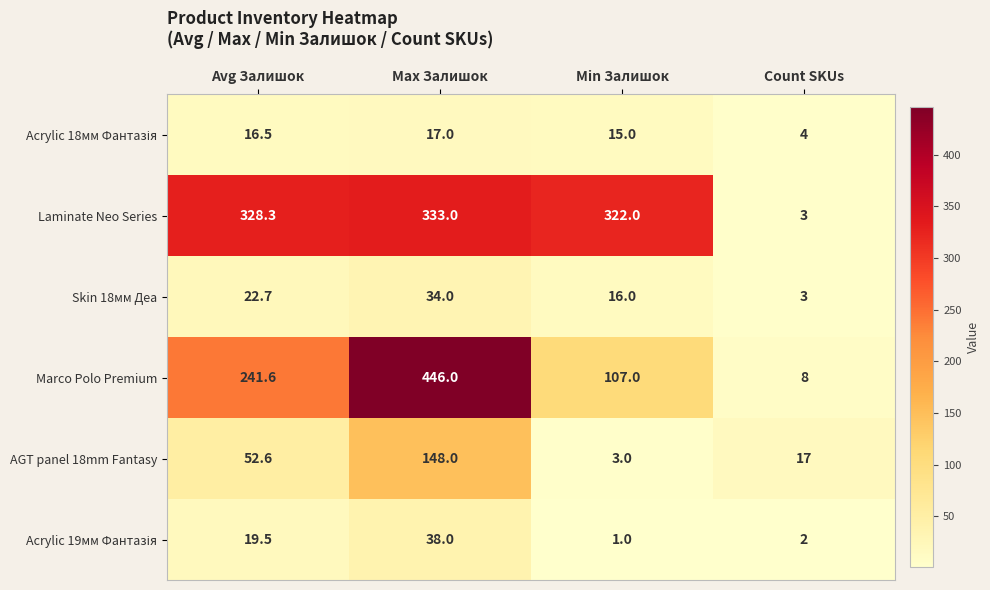

Count the number of categories in the chart.

4